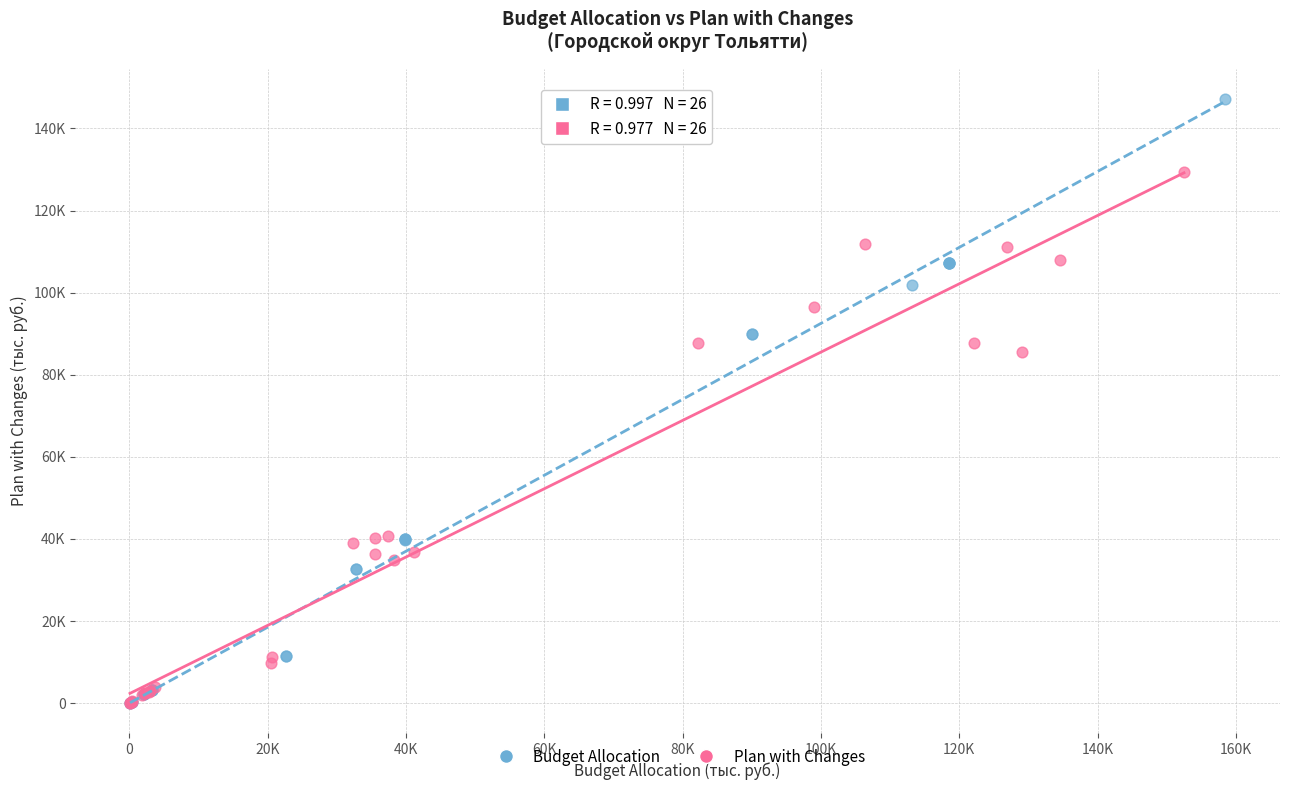

What are all the series names shown in the legend?

Budget Allocation, Plan with Changes